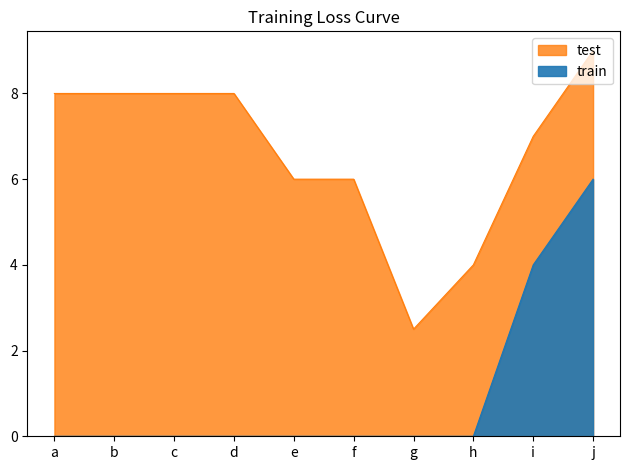

What is the greatest value displayed?

9.0